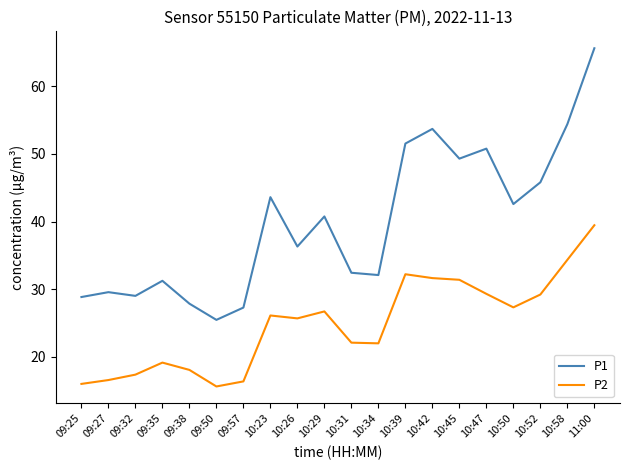

List the series in order of their peak value, lowest first.

P2, P1